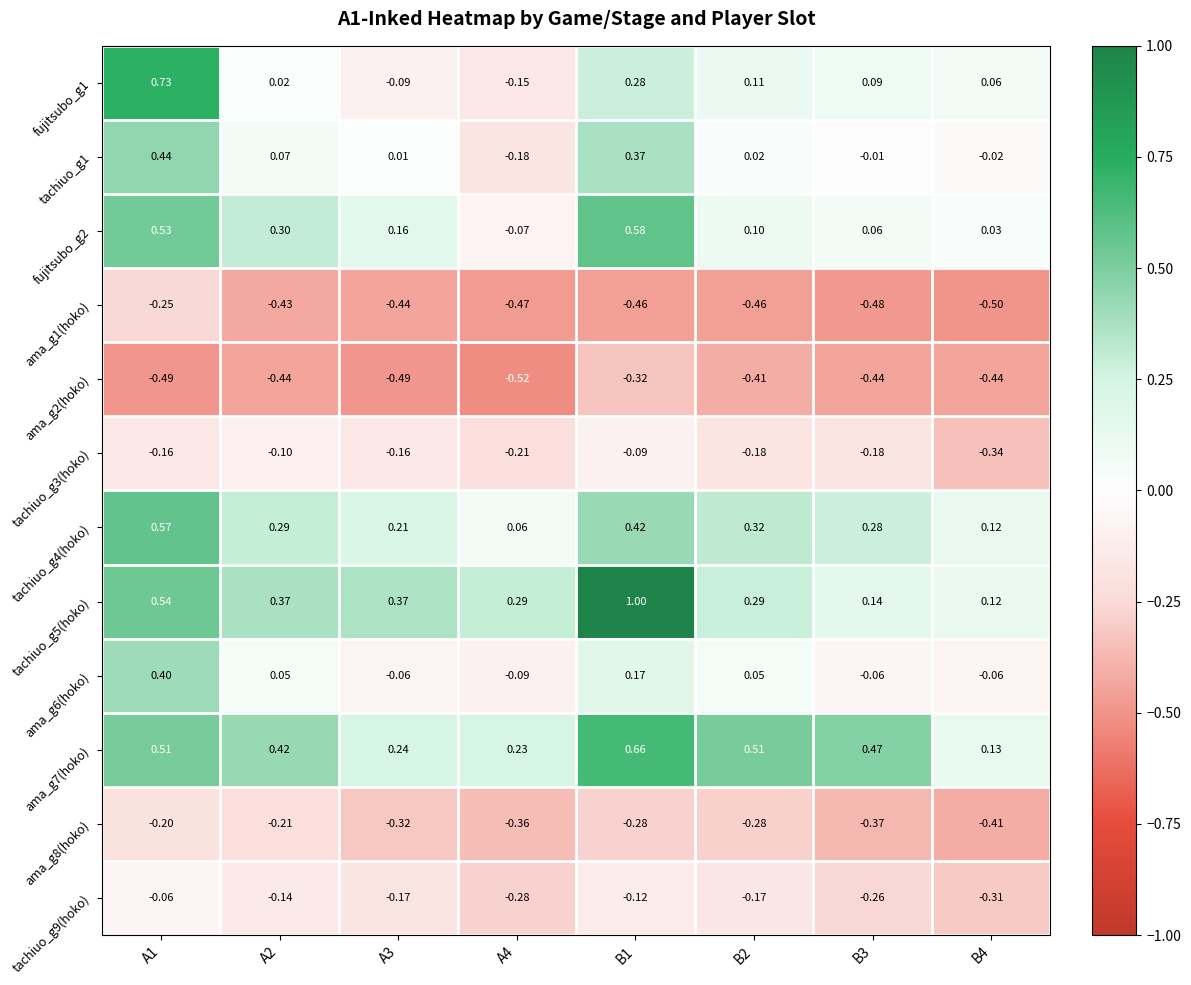

Is the value of ama_g1(hoko) at A3 greater than the value of fujitsubo_g2 at B1?

No